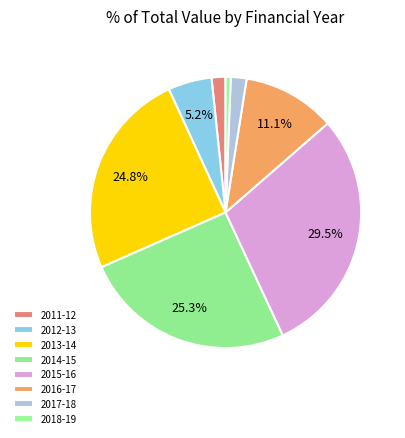

What is the smallest slice in the pie chart?

2018-19